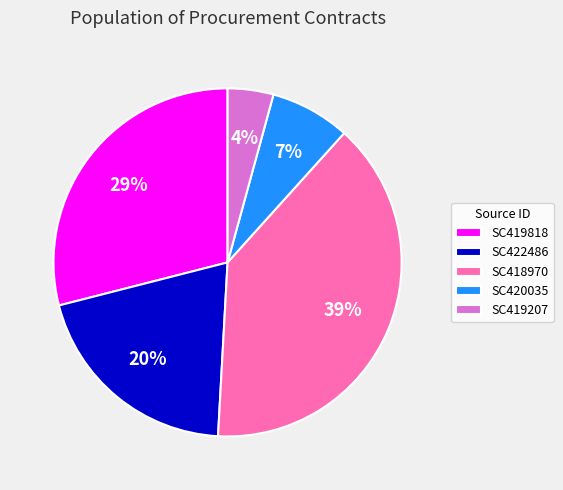

How many slices are in this pie chart?

5